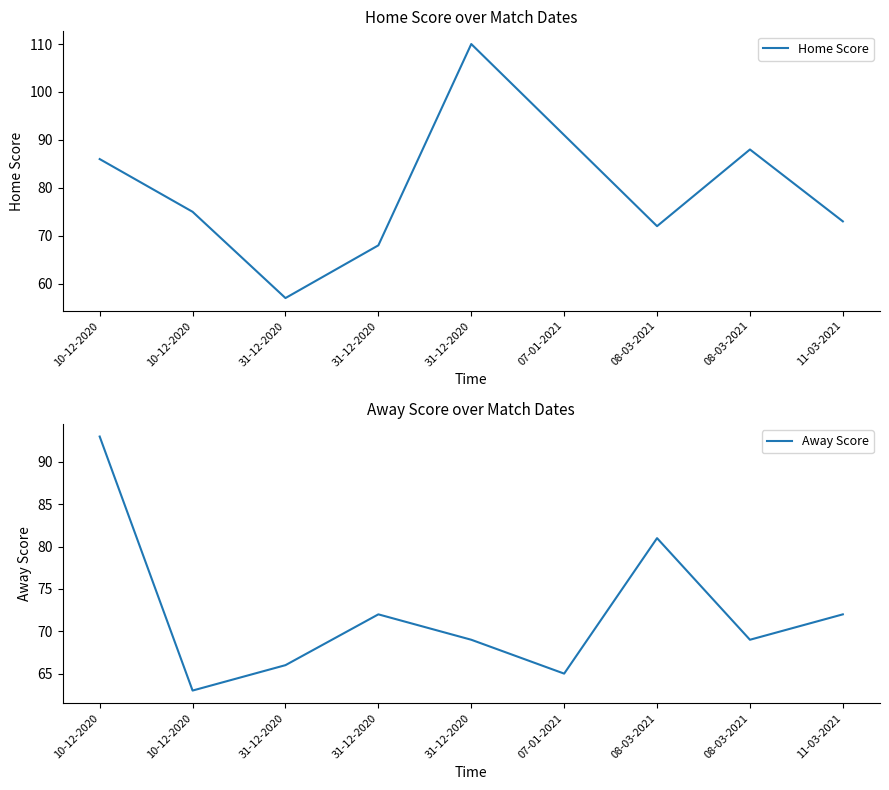

Between 31-12-2020 and 08-03-2021, which is larger?

08-03-2021